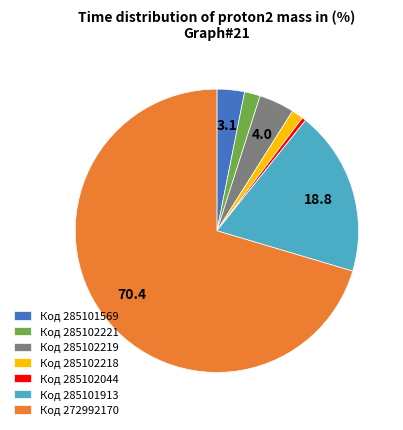

True or false: Код 285102221 accounts for 13% of the total.

False